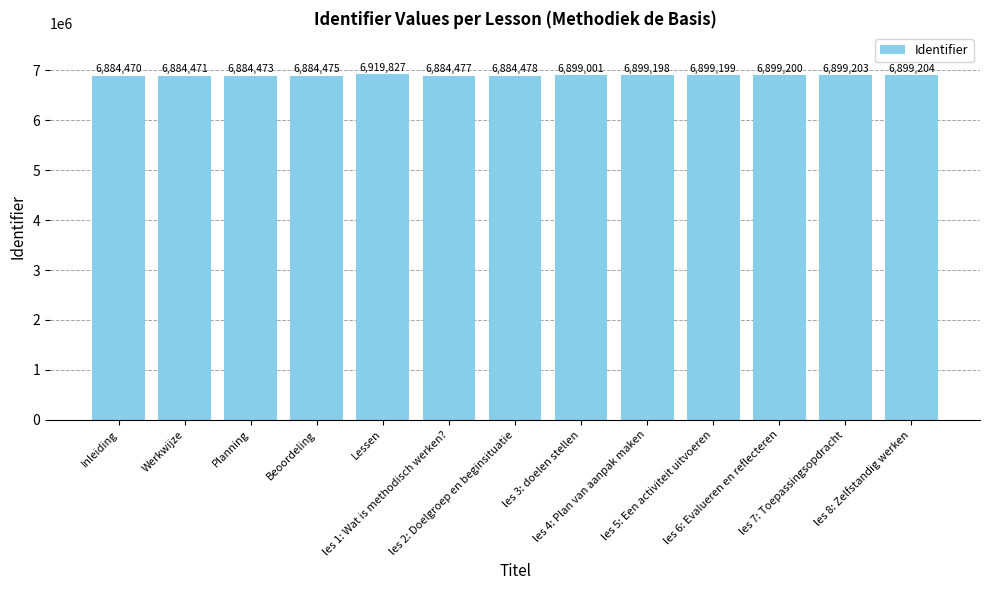

Reading left to right, extract all data points from this chart.

6884470	6884471	6884473	6884475	6919827	6884477	6884478	6899001	6899198	6899199	6899200	6899203	6899204